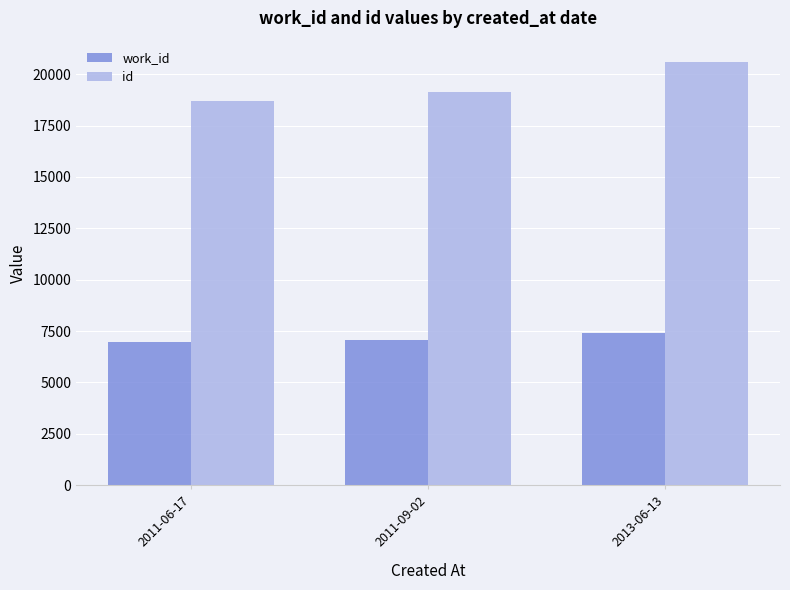

List the series in order of their overall mean, highest first.

id, work_id